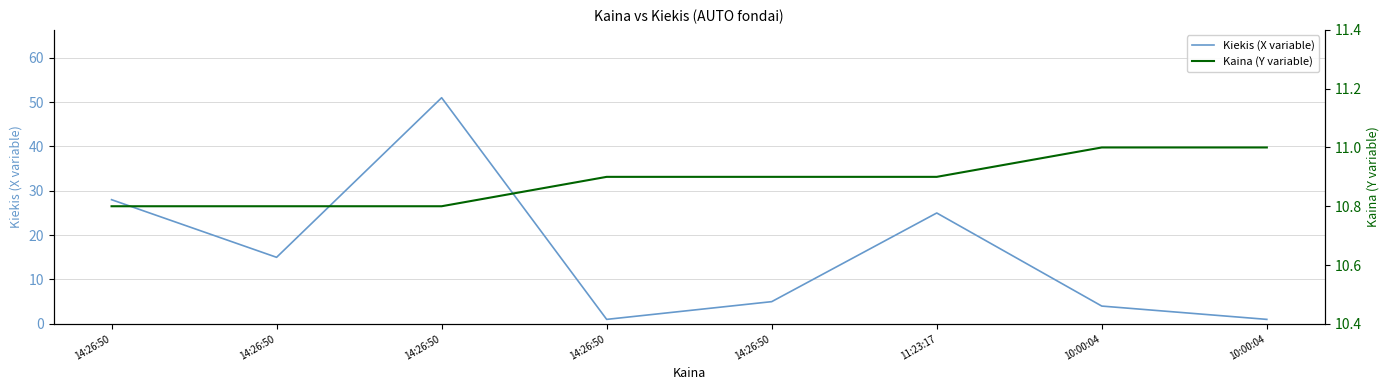

Rank the series by their maximum value, from lowest to highest.

Kaina (Y variable), Kiekis (X variable)